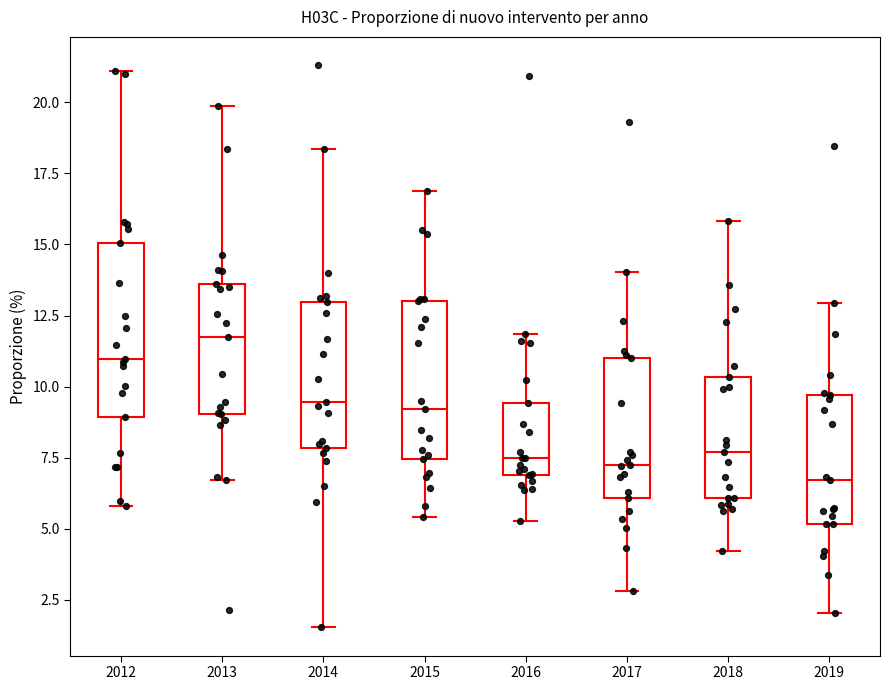

Which box has the lowest median line?

2019